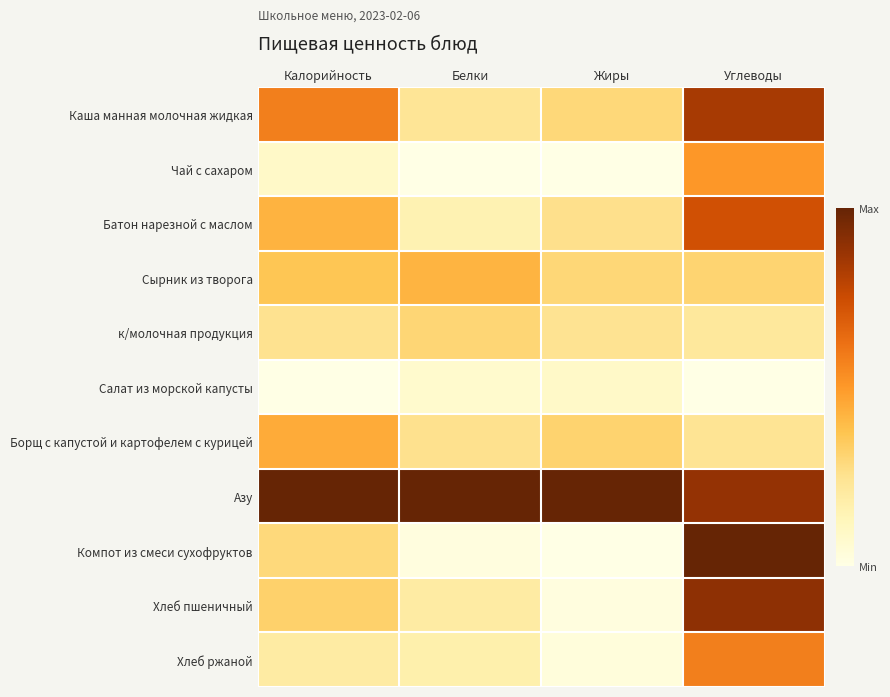

Which has a higher value, Жиры or Углеводы?

Углеводы